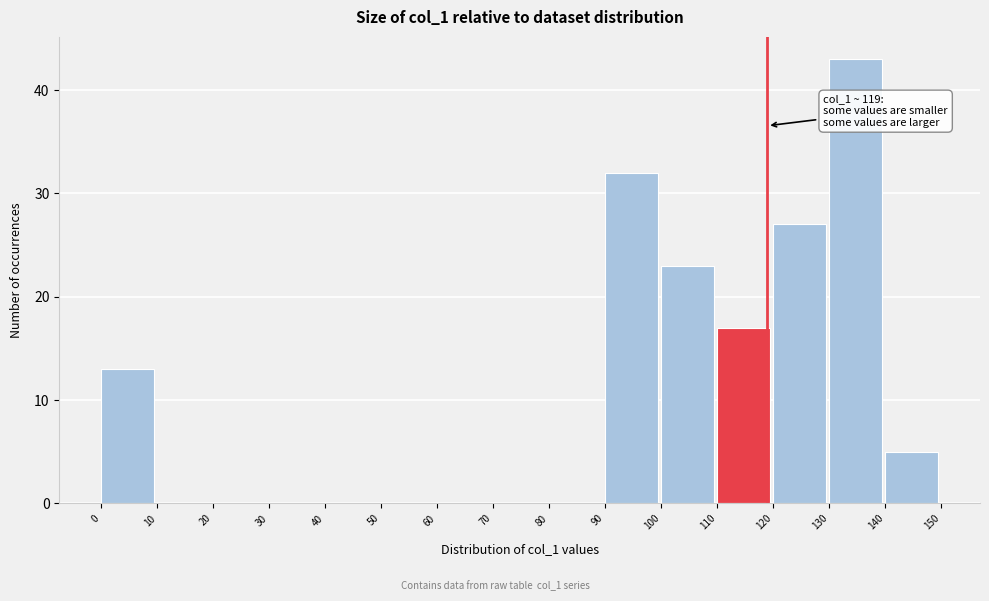

Over which range of the x-axis is the bar tallest?

130 to 140